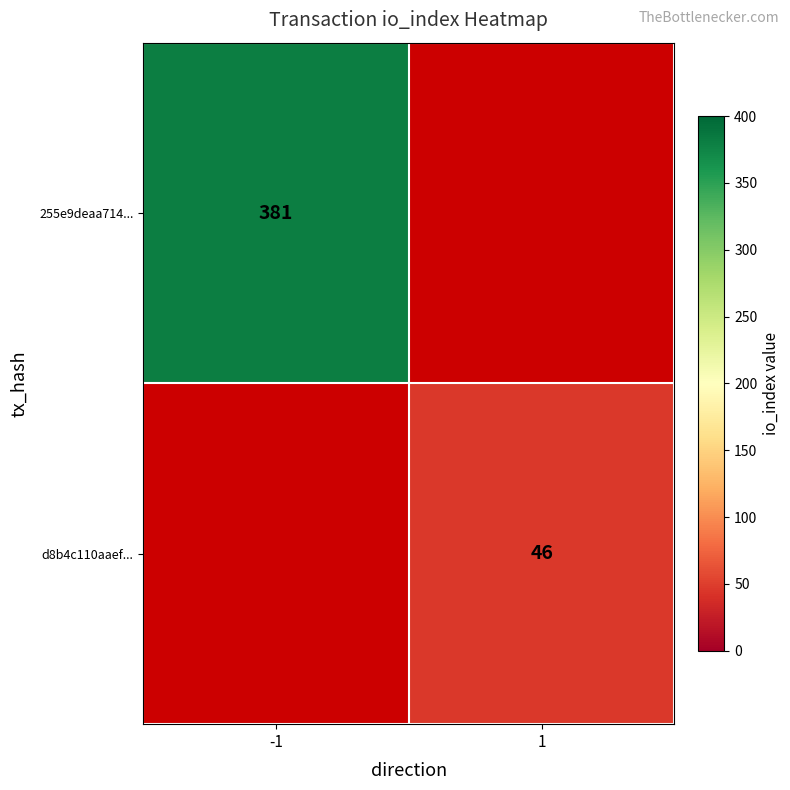

Is the value of d8b4c110aaef... at 1 greater than the value of 255e9deaa714... at -1?

No